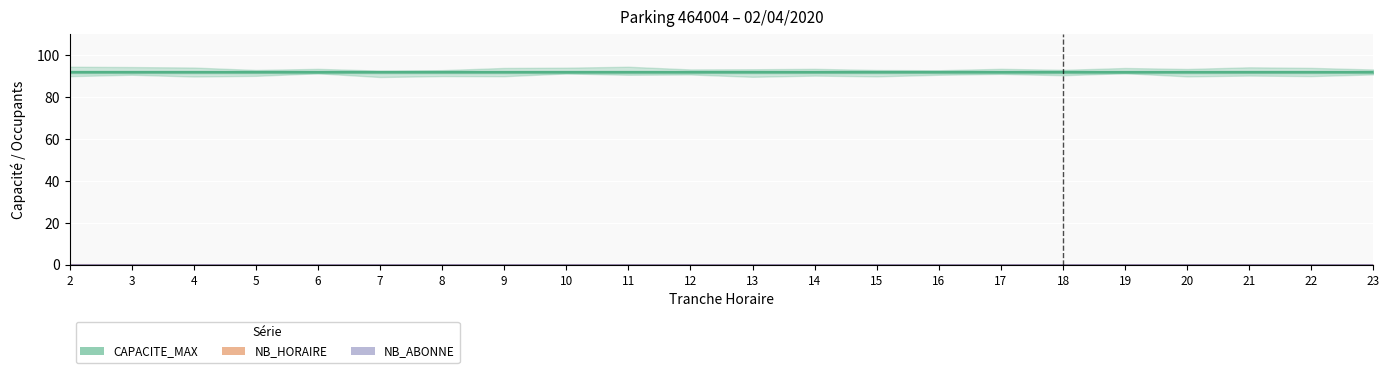

What is the approximate value of CAPACITE_MAX at 21?

92